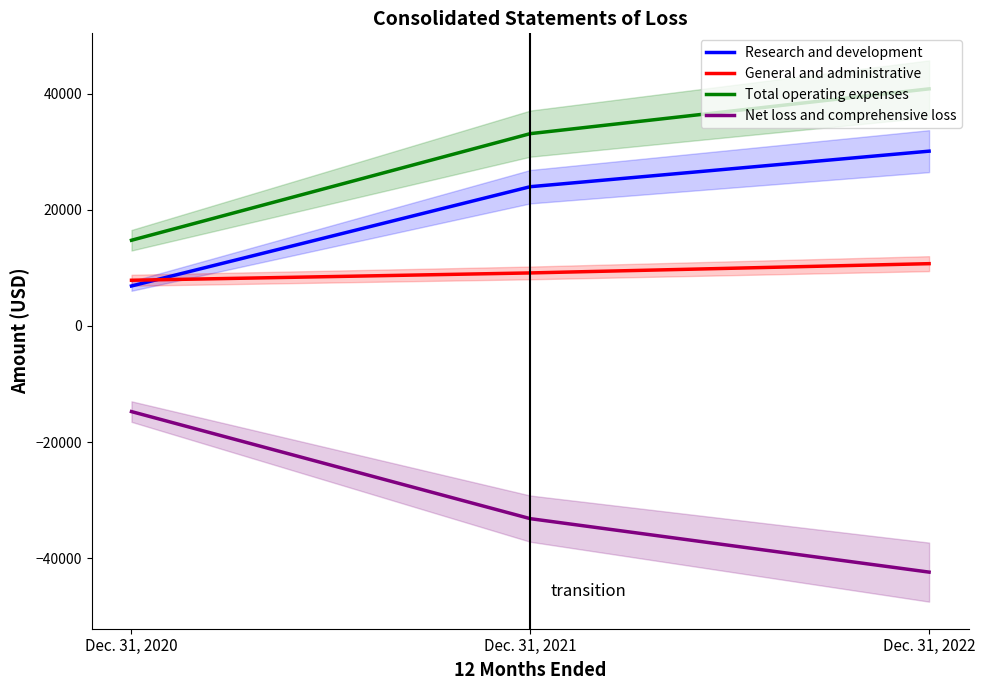

How many values in the Net loss and comprehensive loss series are below -33152?

1